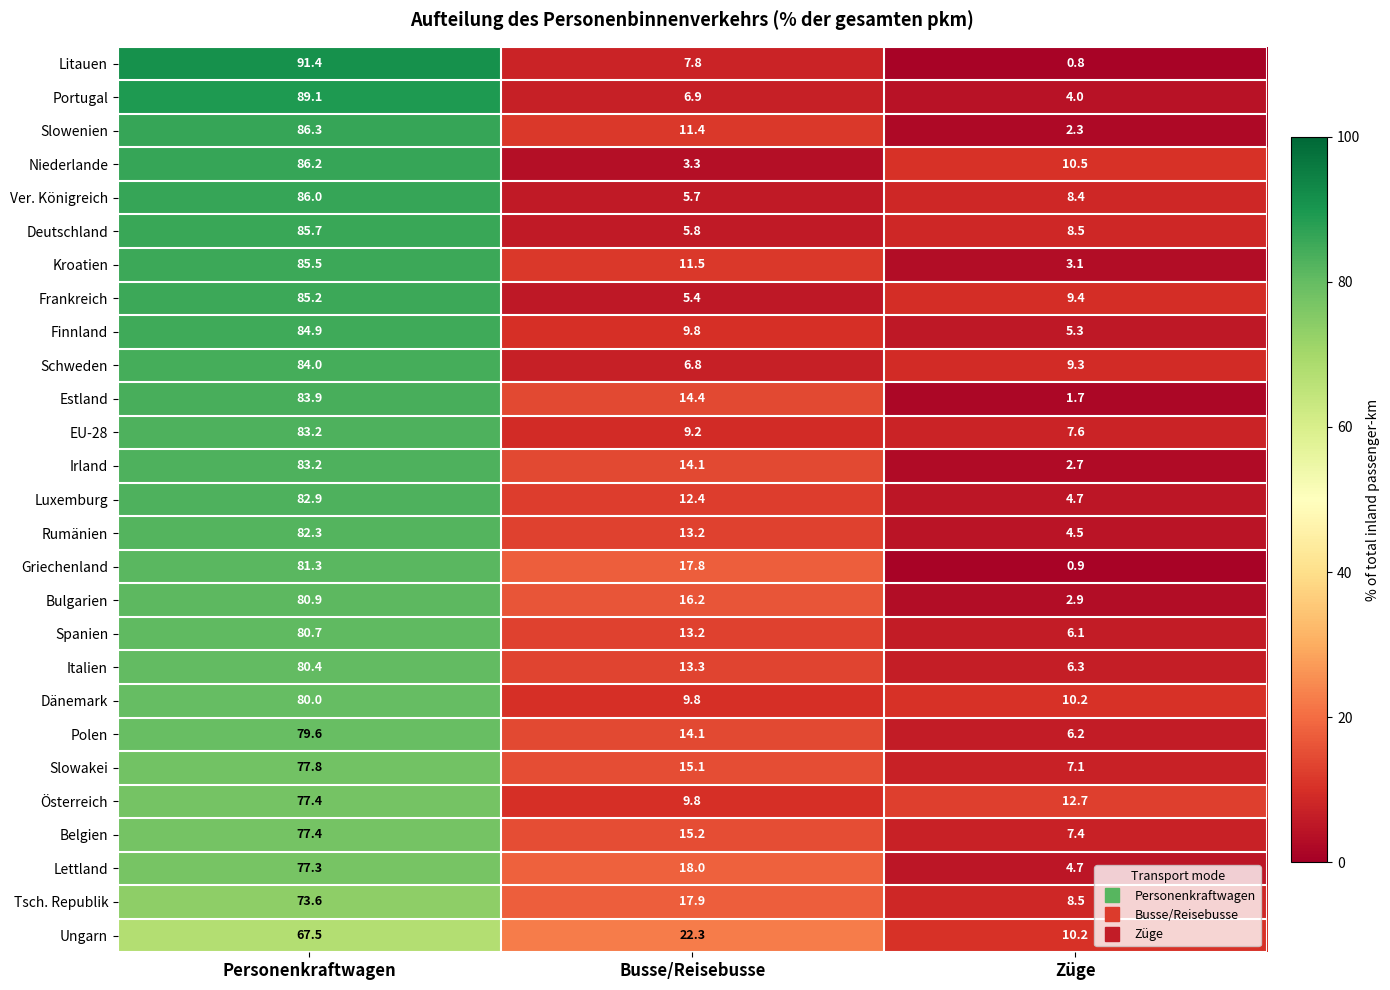

The value of Dänemark at Busse/Reisebusse is 2.2. True or false?

False